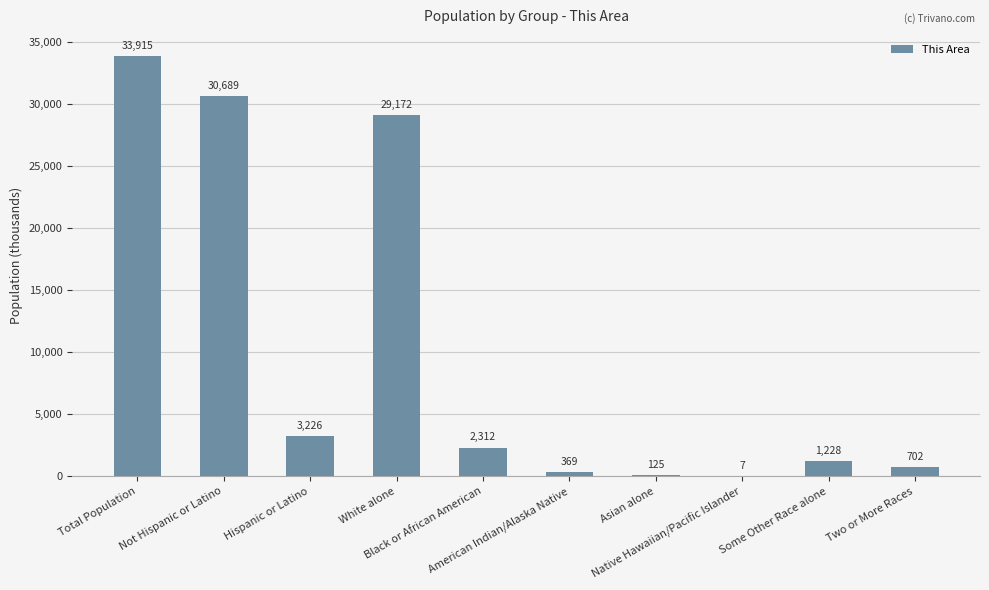

Approximately how many times larger is the value at Some Other Race alone compared to American Indian/Alaska Native?

3.3